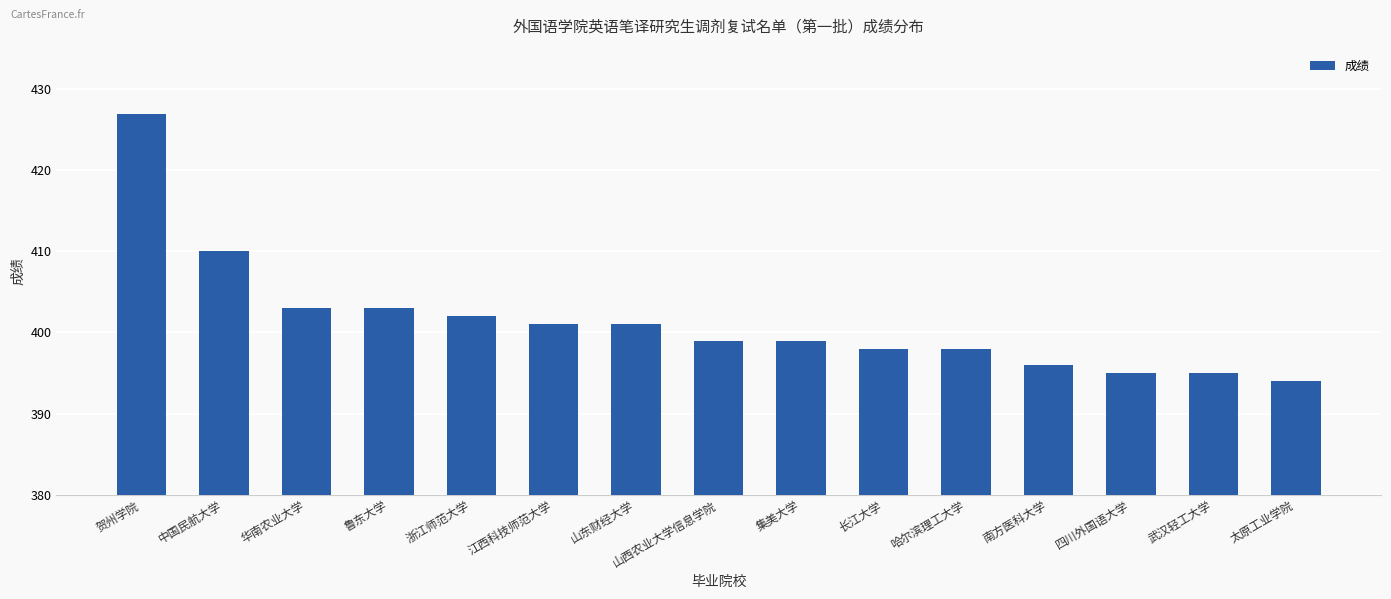

What is the value of the 14th bar from the left?

395